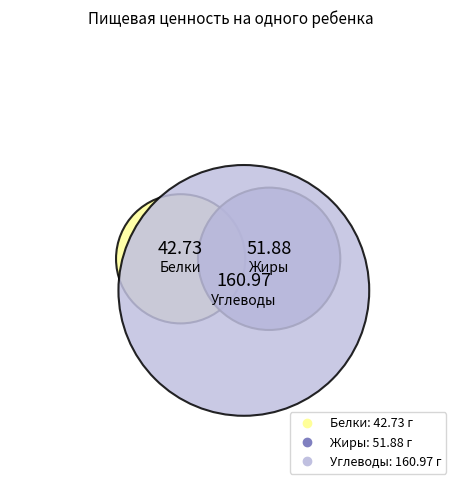

To the nearest percent, what percentage of the pie is Жиры?

20%